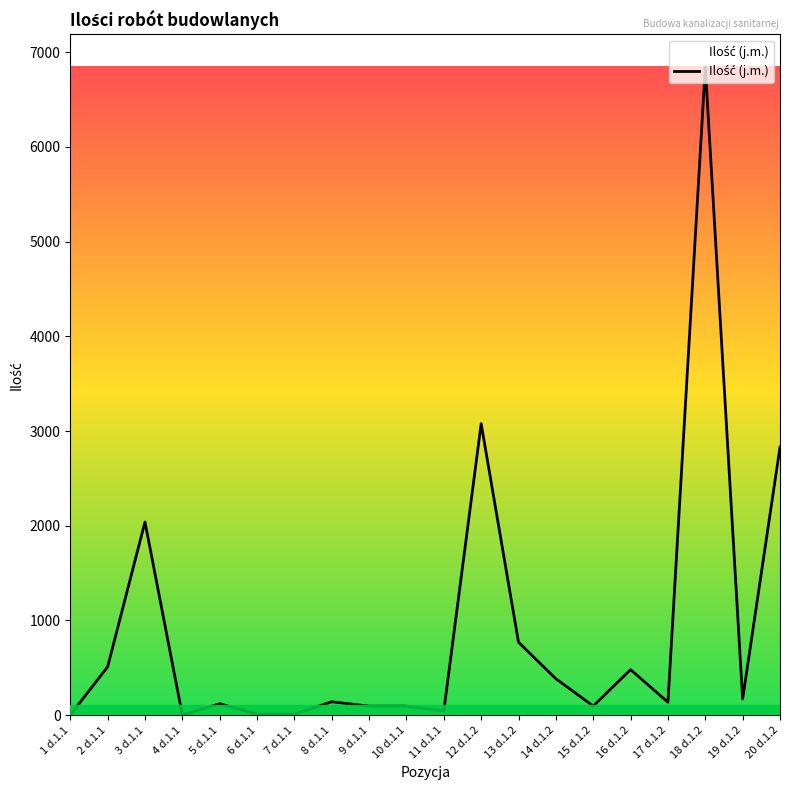

Where is the data nearest to the value 3423?

12 d.1.2